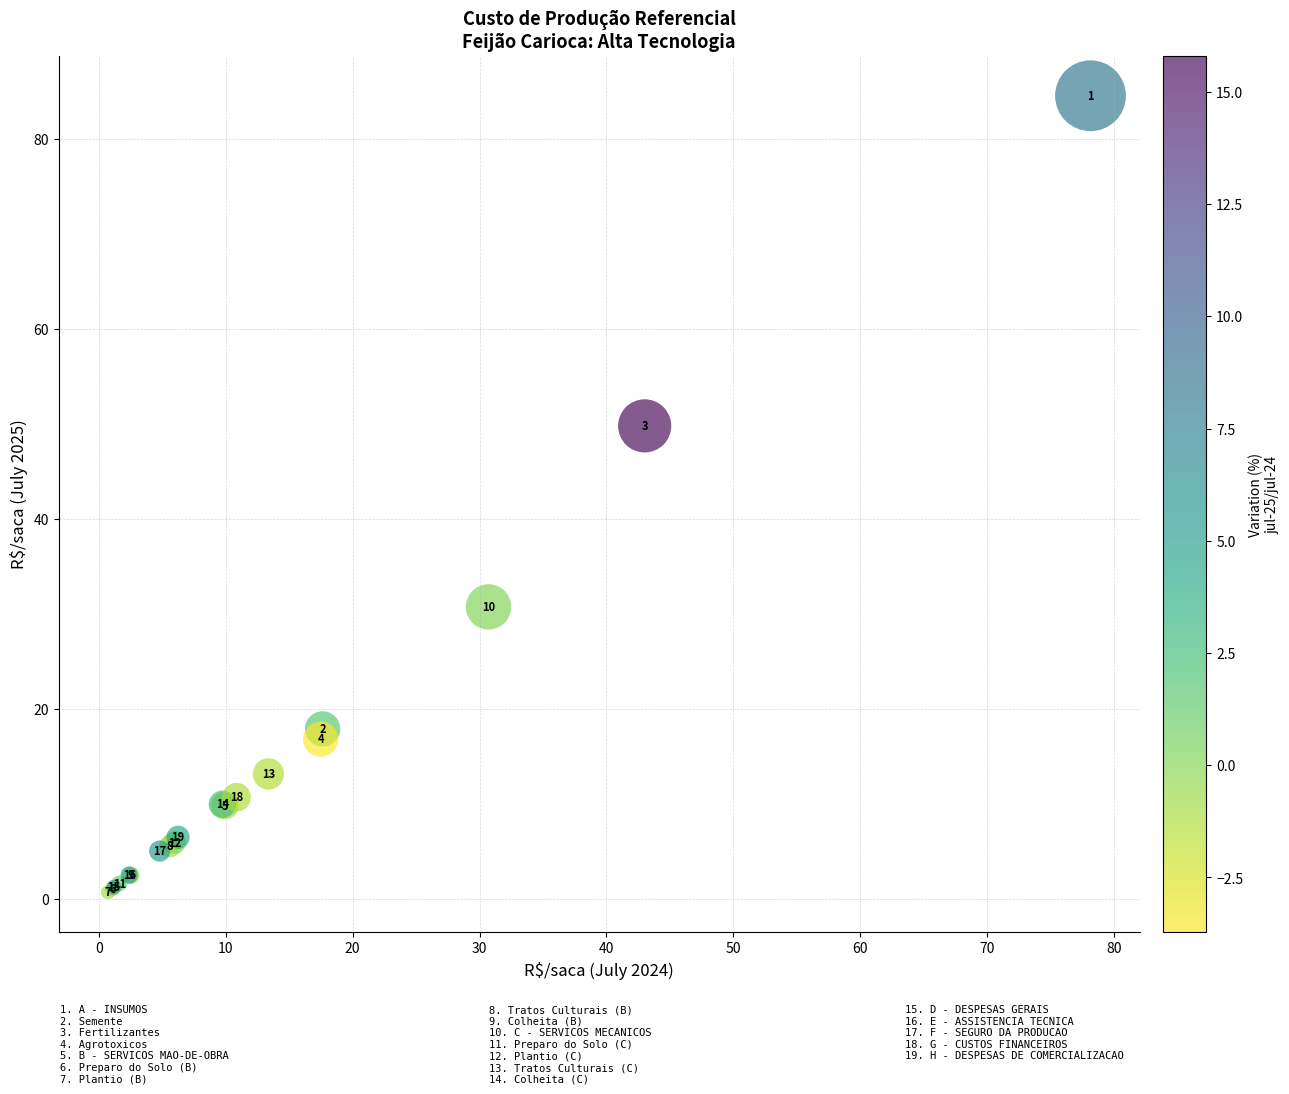

What Y value in the scatter plot is closest to 42?

49.8